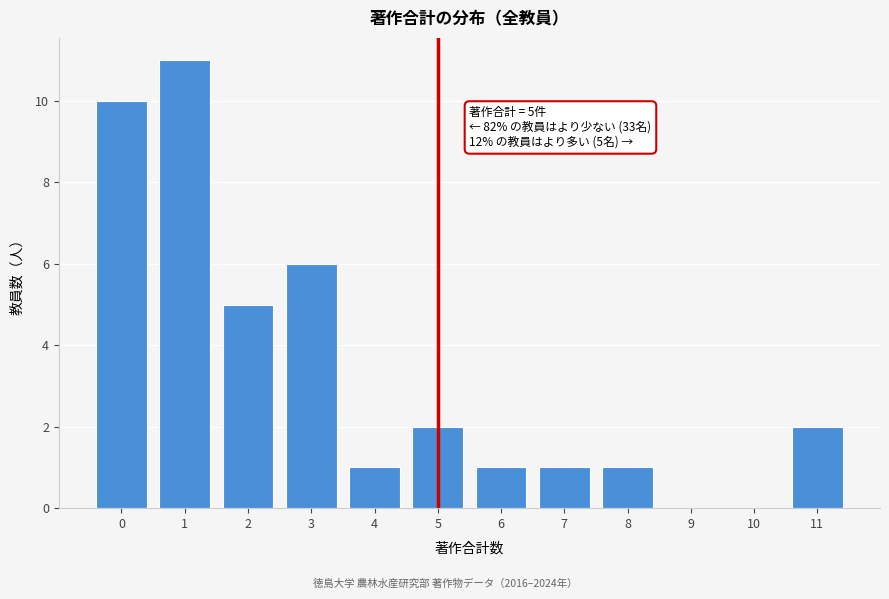

Reading left to right, list all the values displayed in this chart.

0=10	1=11	2=5	3=6	4=1	5=2	6=1	7=1	8=1	9=0	10=0	11=2